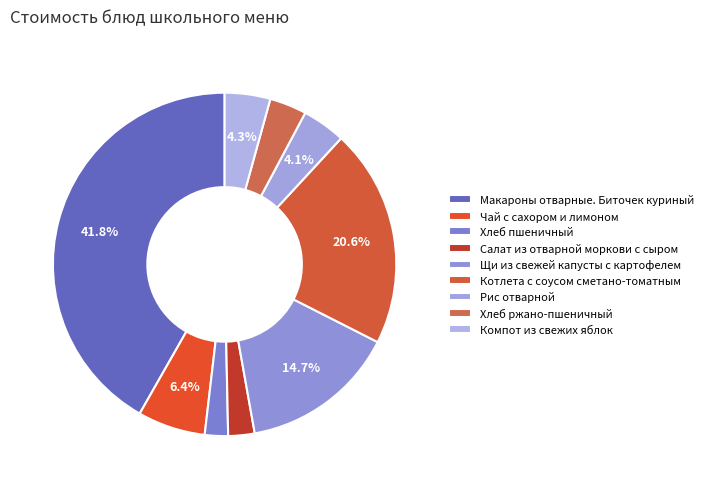

To the nearest percent, what portion does Хлеб ржано-пшеничный represent?

3%